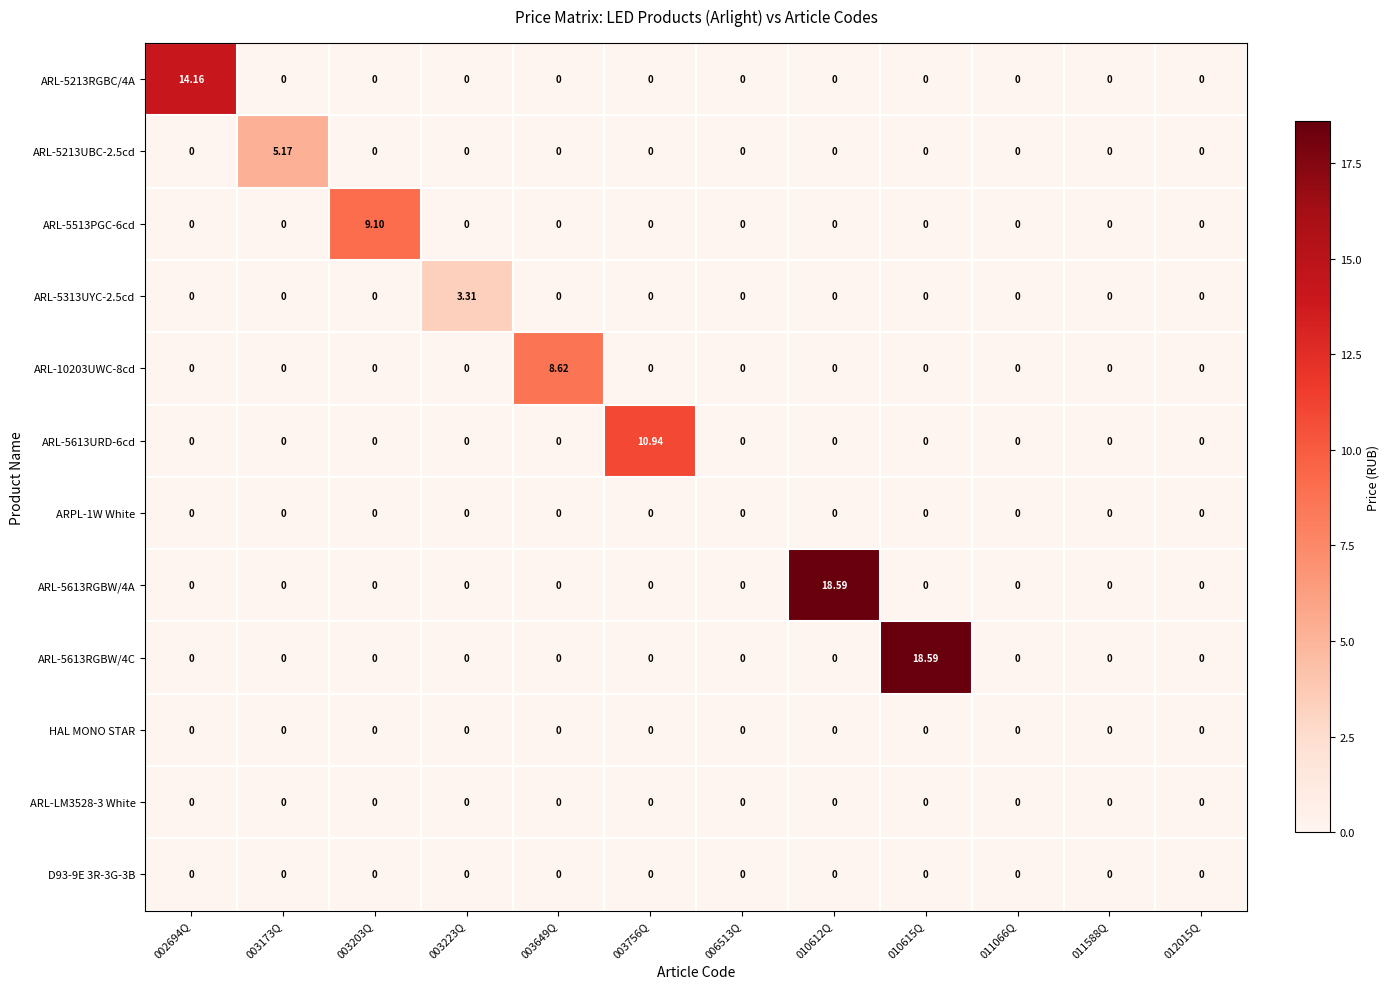

Count the number of data series in this chart.

12